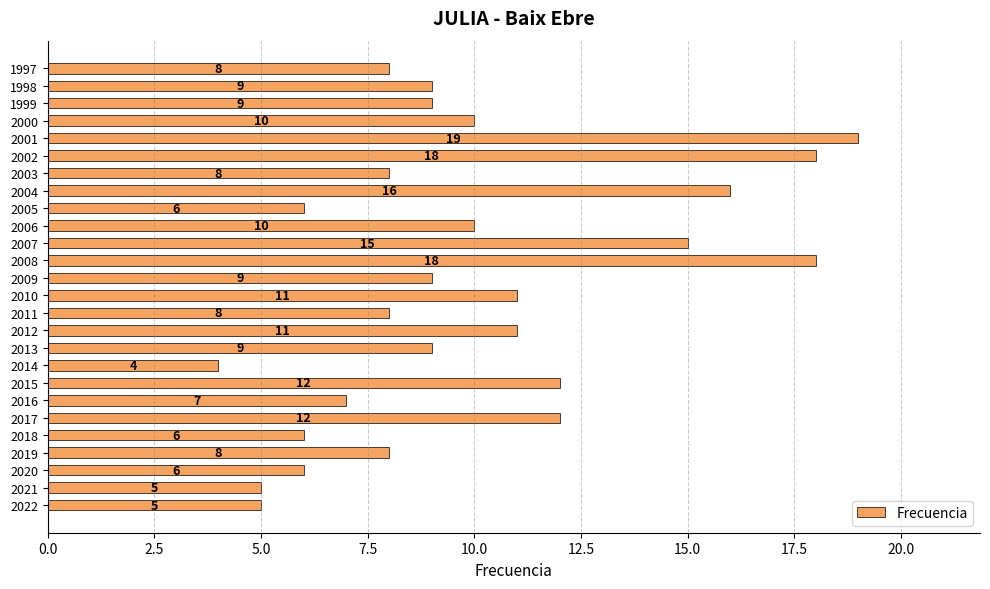

The chart shows a value of 7 at 2021. True or false?

False